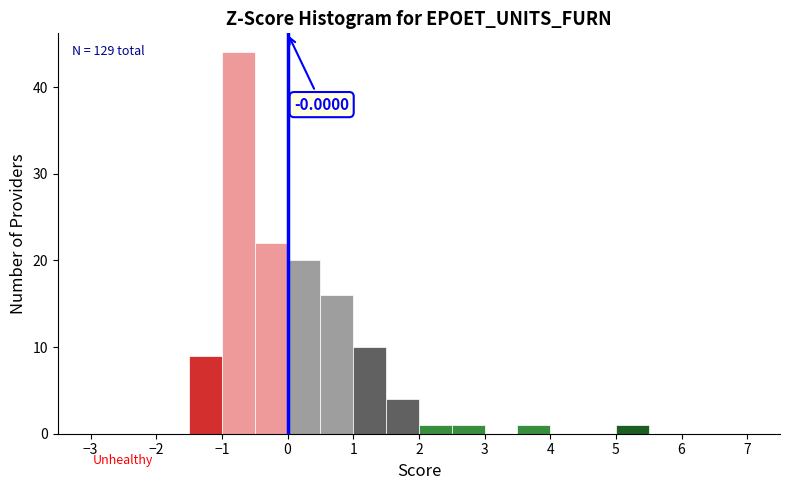

Over which range of the x-axis is the bar tallest?

-1.0 to -0.5